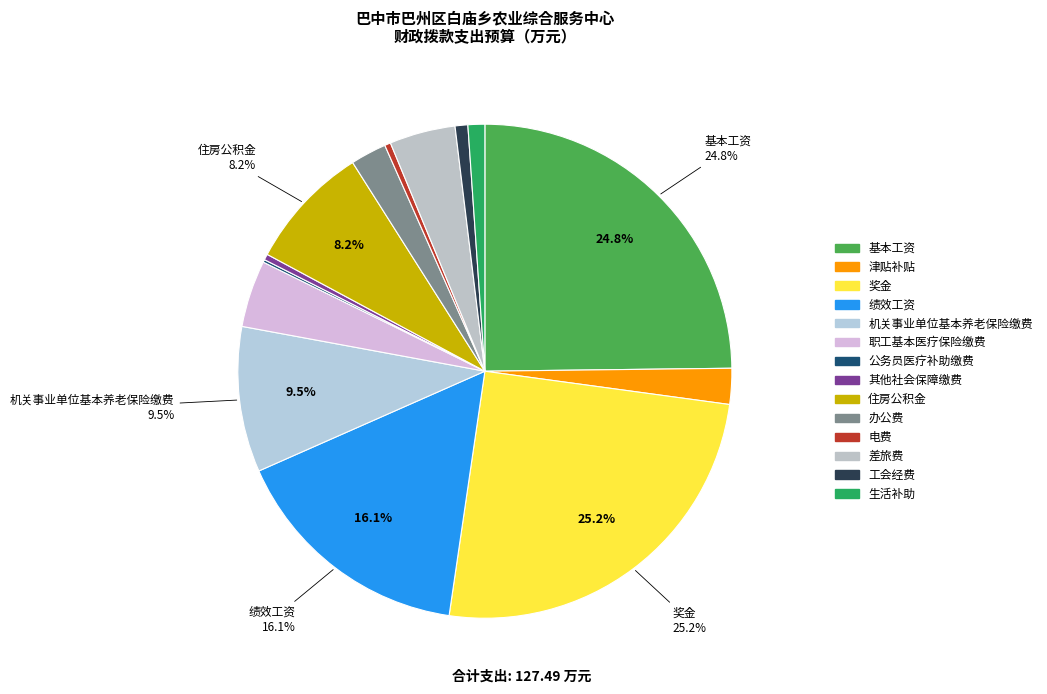

Count the number of slices in the pie.

14